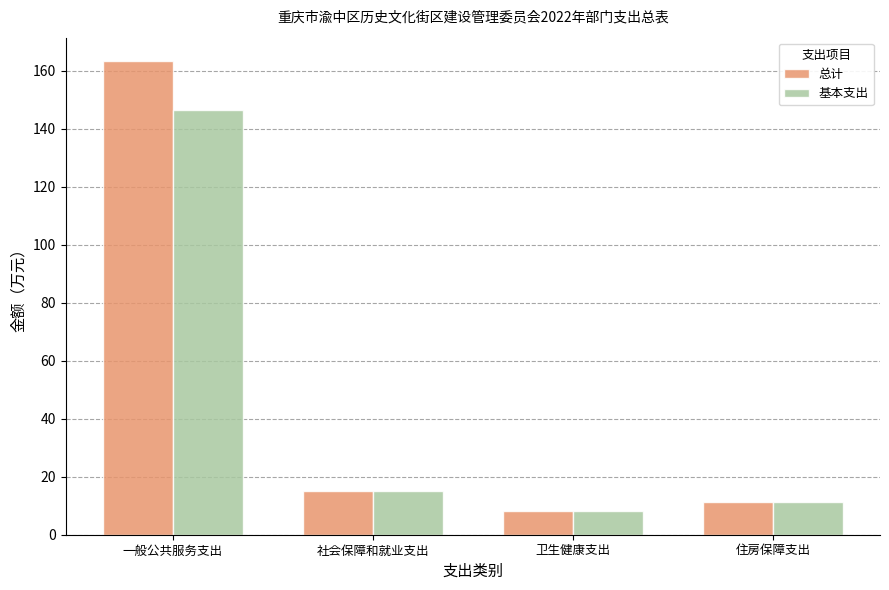

List the series in order of their peak value, highest first.

总计, 基本支出